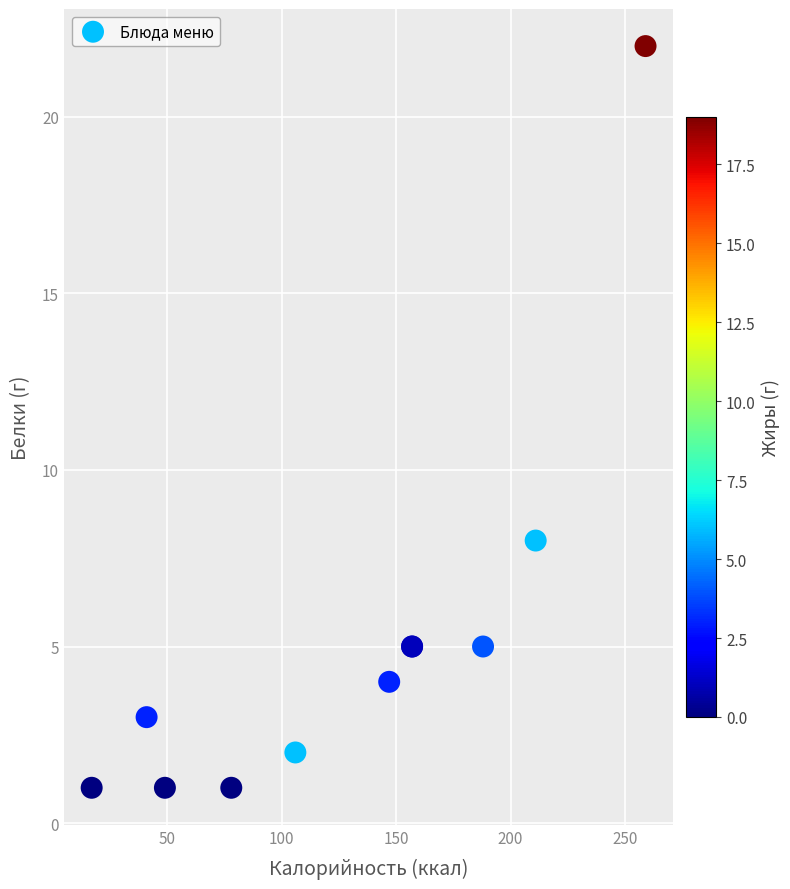

What Y value in the scatter plot is closest to 11?

8